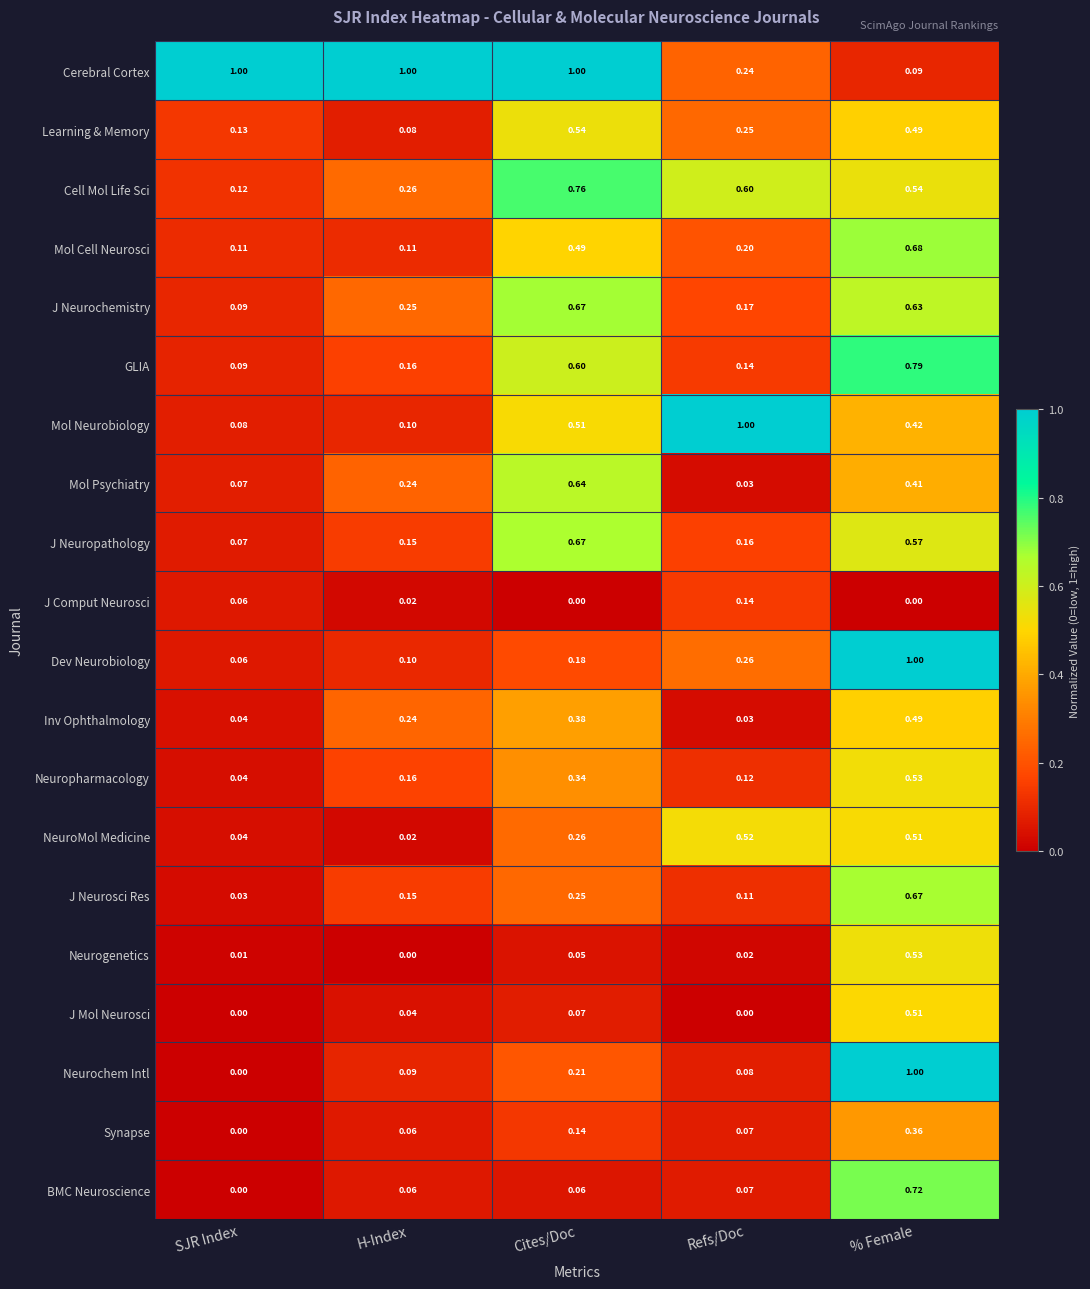

Rank the categories by Learning & Memory value from lowest to highest.

H-Index, SJR Index, Refs/Doc, % Female, Cites/Doc